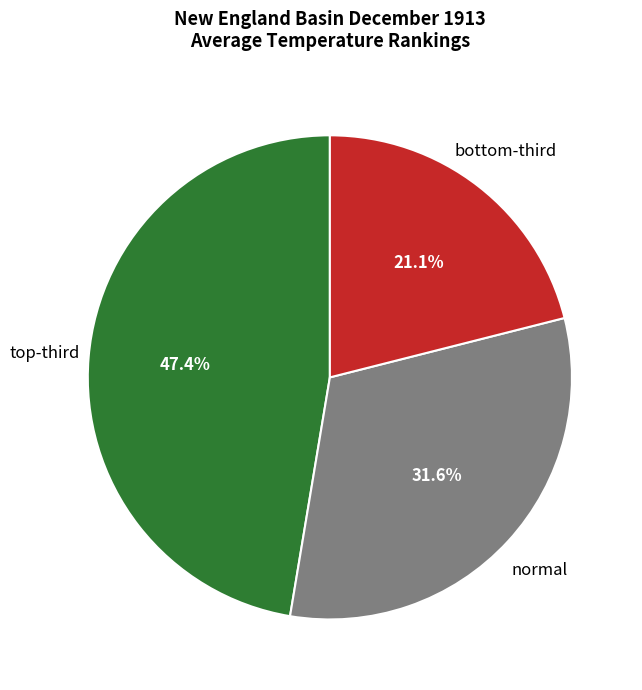

True or false: normal accounts for 32% of the total.

True